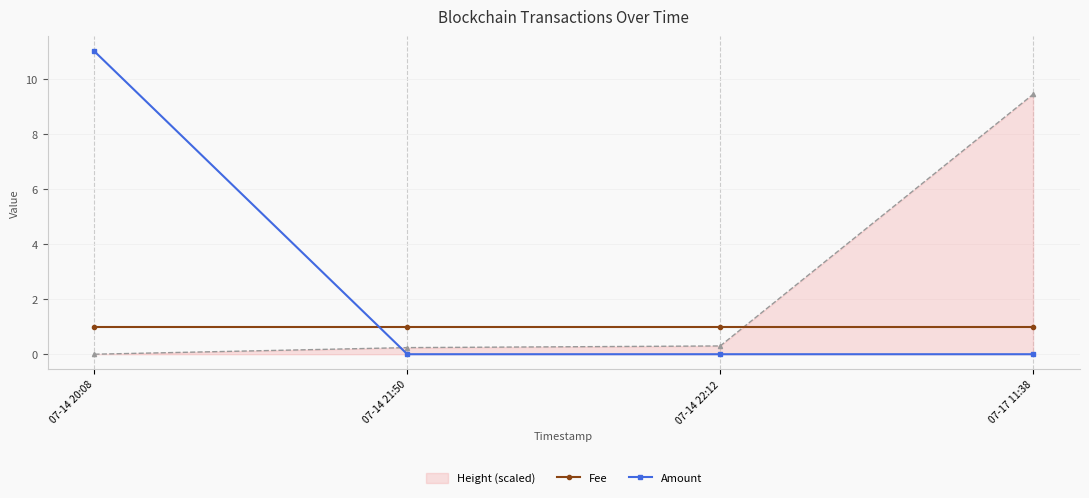

What position from the left is 07-14 20:08?

1